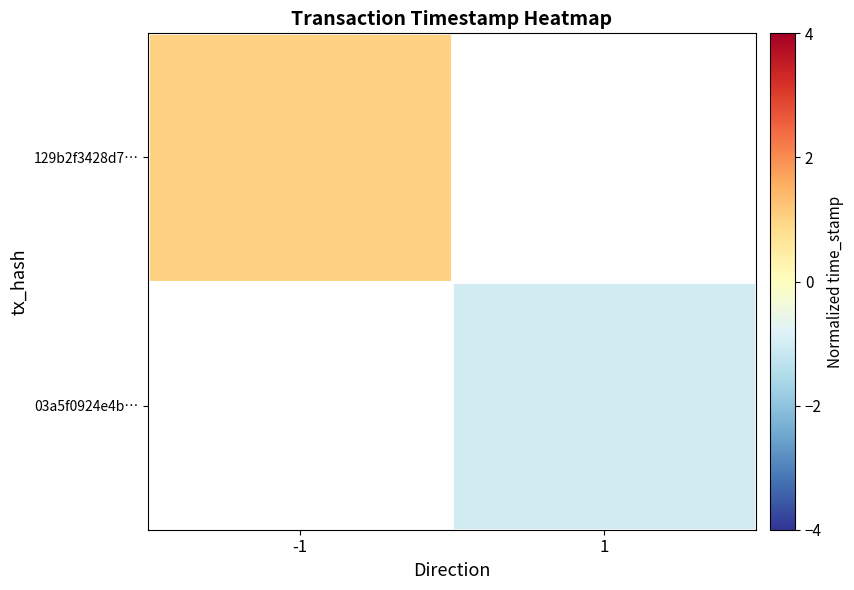

List the series in order of their peak value, lowest first.

129b2f3428d7…, 03a5f0924e4b…